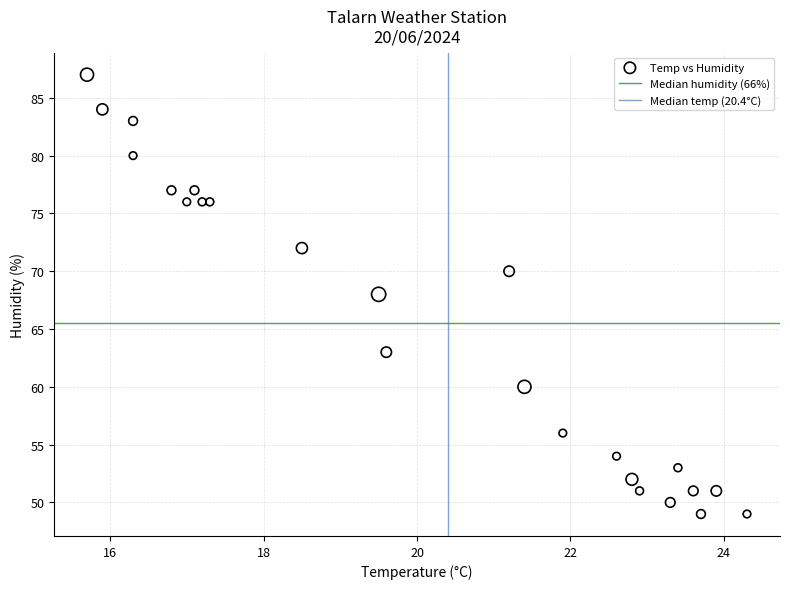

What is the range of Y values (max minus min)?

38